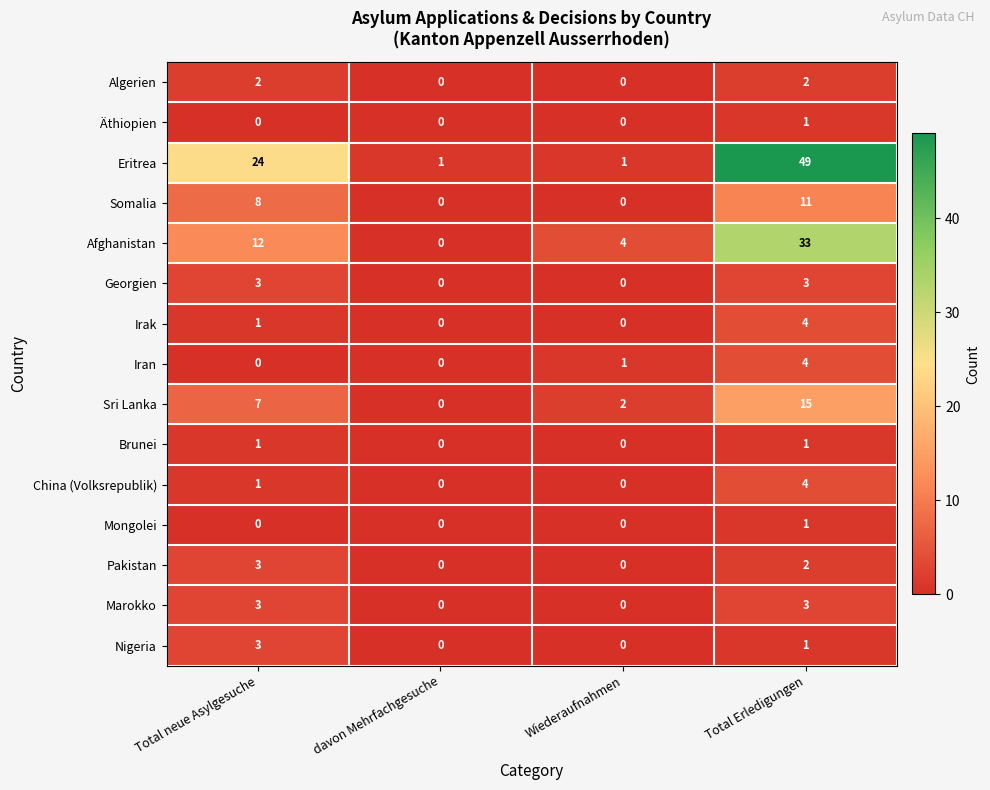

Count the Iran values in the range 0 to 4.

4